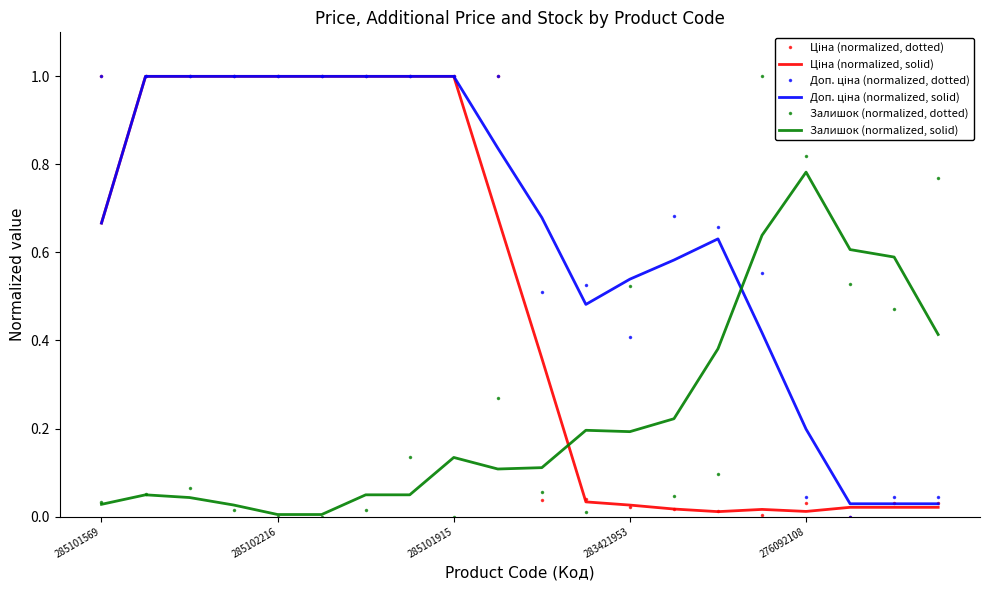

What is the maximum value shown in the chart?

1.0